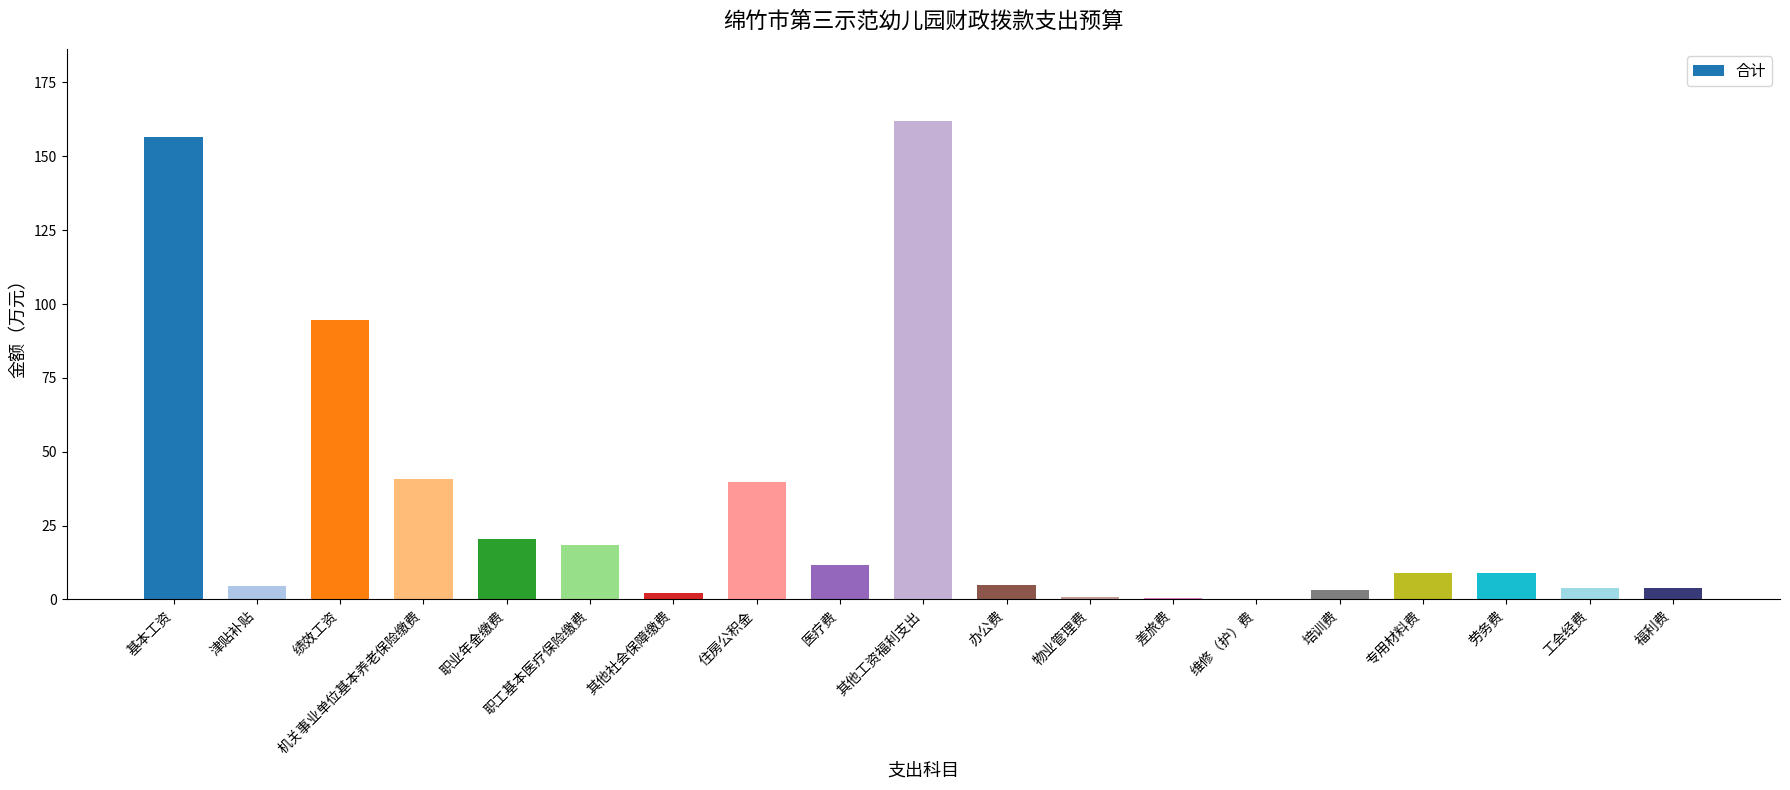

What is the change in value from 职工基本医疗保险缴费 to 物业管理费?

-17.4